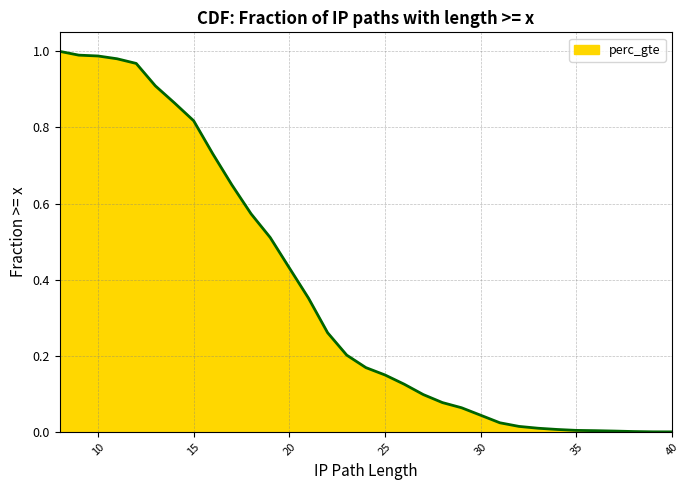

What is the maximum value shown in the chart?

1.0